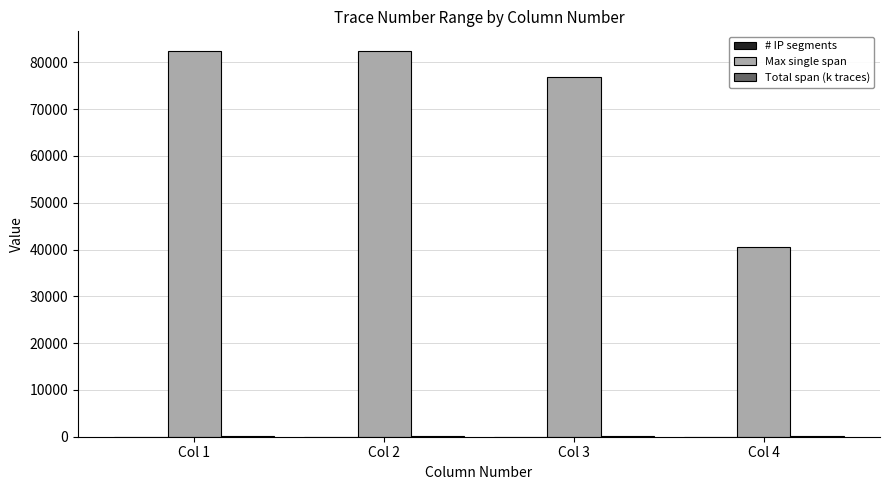

What is the maximum value shown in the chart?

82500.0